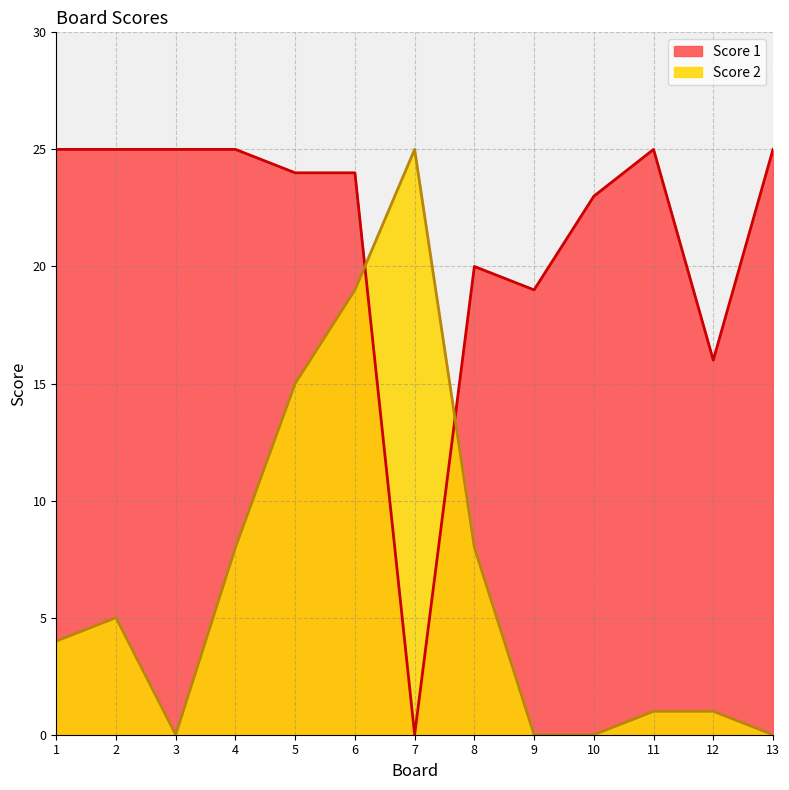

What is the value of the Score 2 point at the 7th from the left?

25